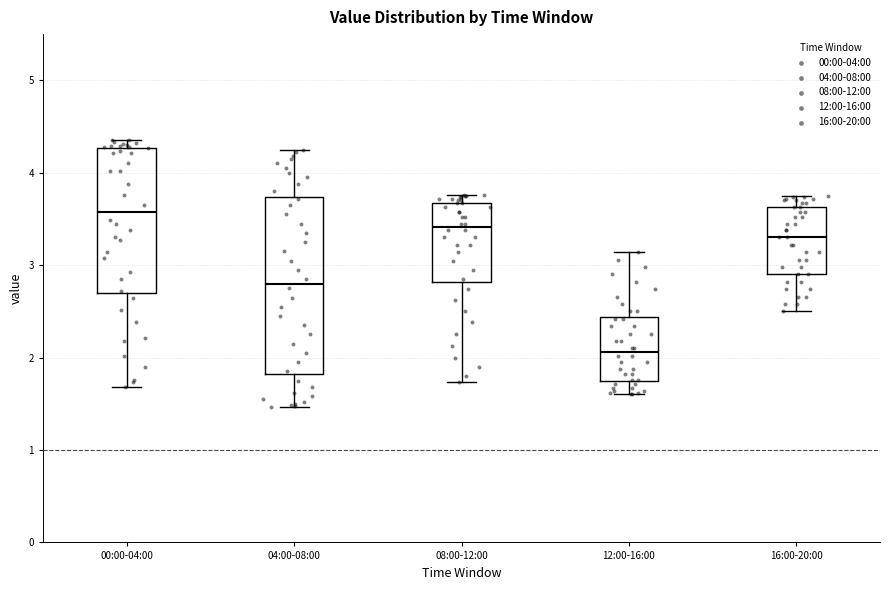

Reading left to right, transcribe this box plot: for each box, give where its median line is, the range the box spans, and where its two whiskers end, as read against the y-axis. The values are not printed on the chart, so give them approximately, as read against the axis.

00:00-04:00: median 3.6, box 2.7 to 4.3, whiskers 1.7 to 4.4
04:00-08:00: median 2.8, box 1.8 to 3.7, whiskers 1.5 to 4.3
08:00-12:00: median 3.4, box 2.8 to 3.7, whiskers 1.7 to 3.8
12:00-16:00: median 2.1, box 1.7 to 2.4, whiskers 1.6 to 3.1
16:00-20:00: median 3.3, box 2.9 to 3.6, whiskers 2.5 to 3.8